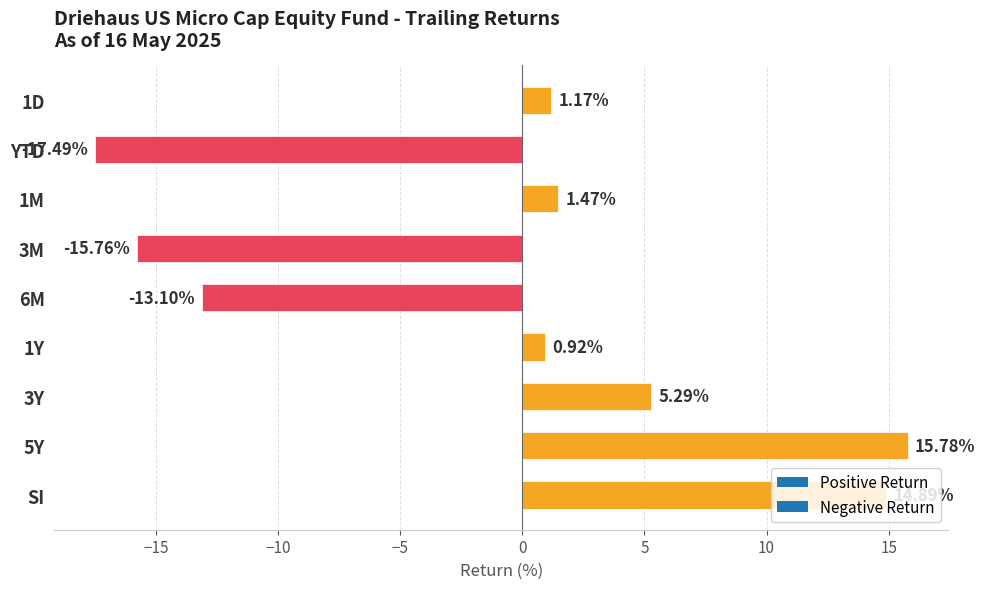

Which has a higher value, 3Y or SI?

SI